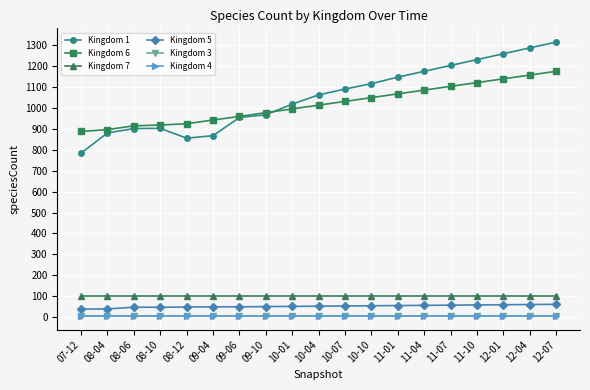

Which series changed the most between 09-04 and 09-06?

Kingdom 1